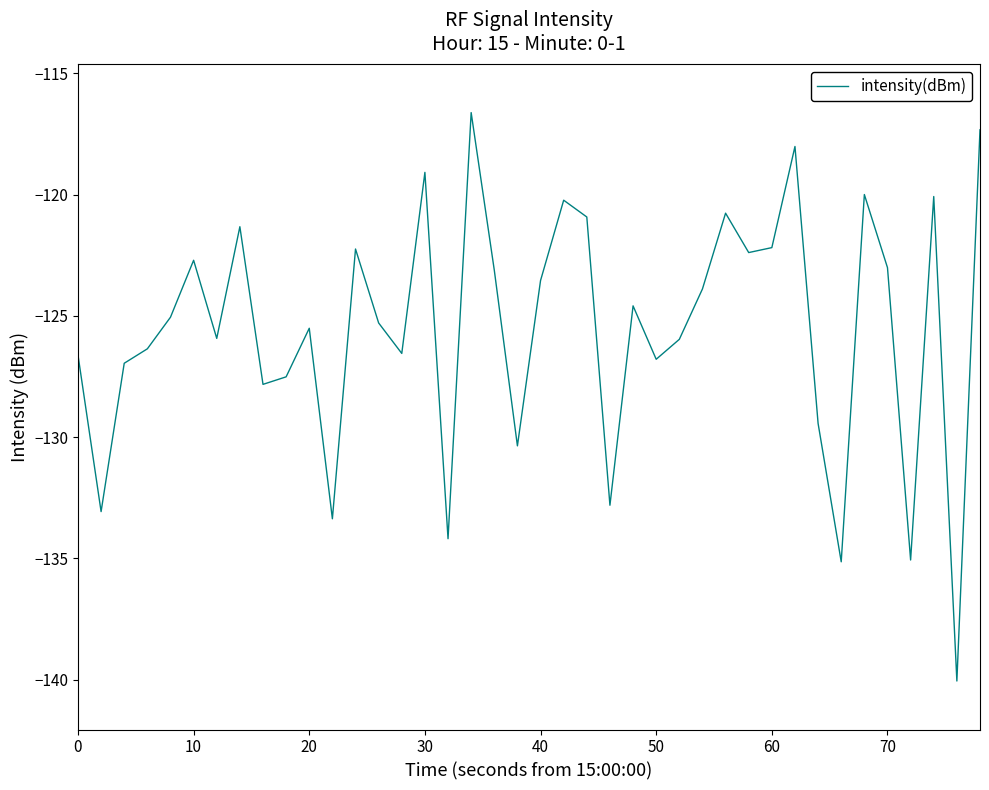

What is the smallest value displayed?

-140.1